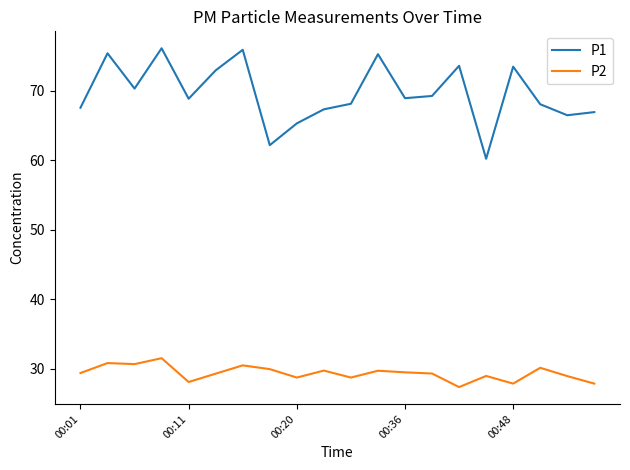

What is the lowest value of the P2 series?

27.4